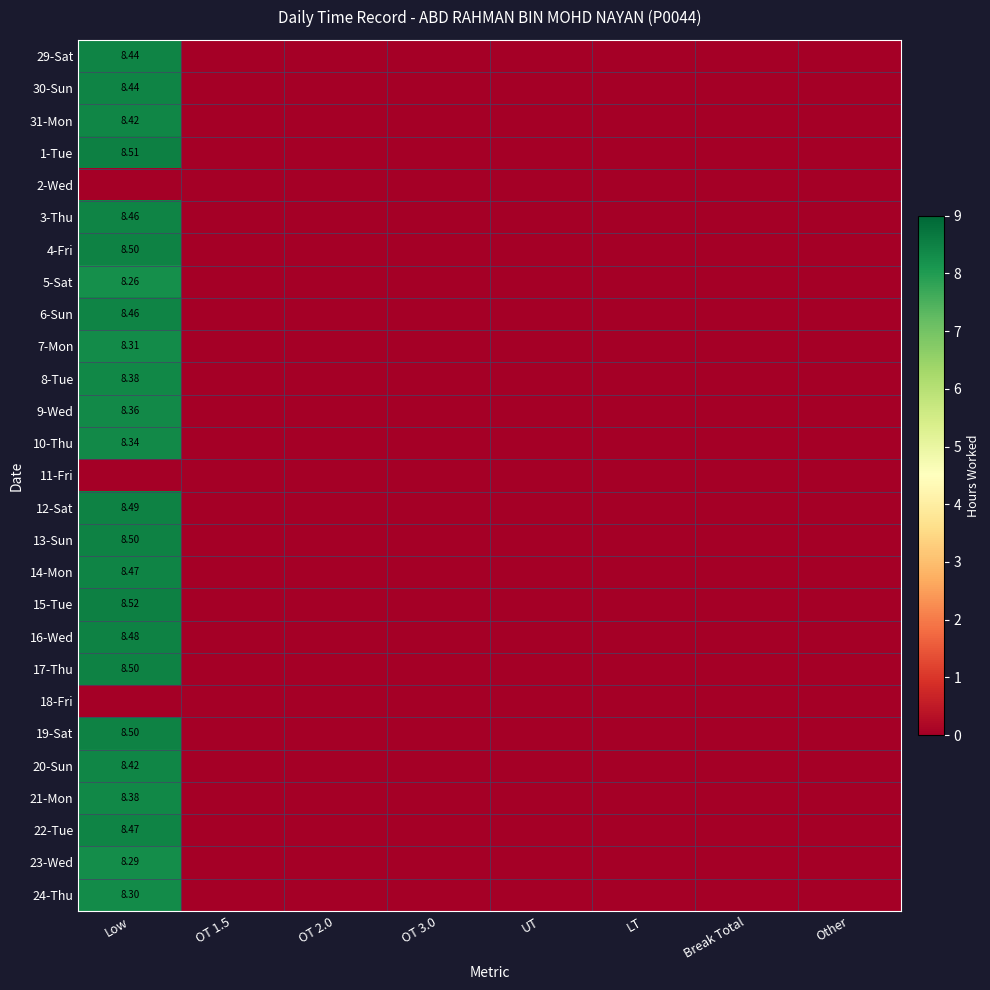

What is the average value of the 29-Sat series?

1.1